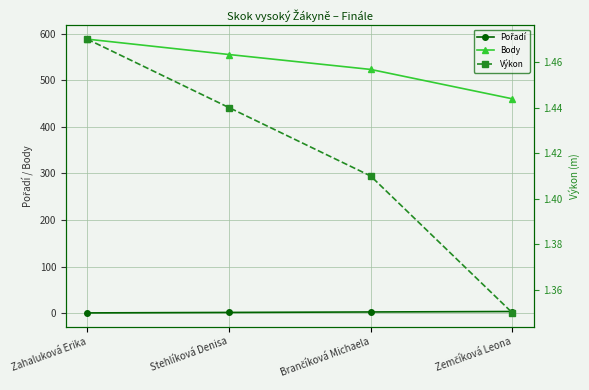

True or false: Výkon has more than 0 interior local peaks.

False